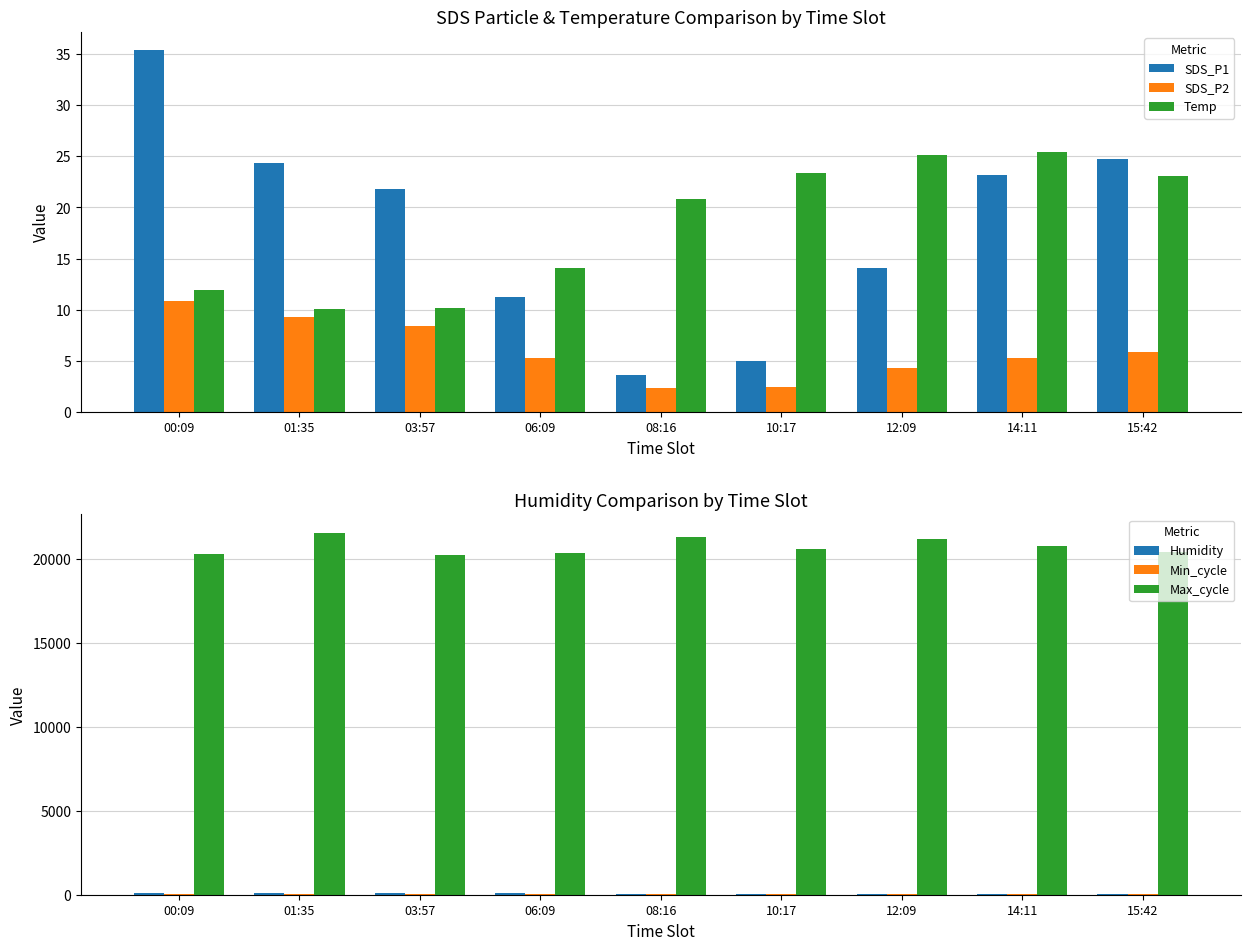

At which label is SDS_P2 closest to 6?

15:42